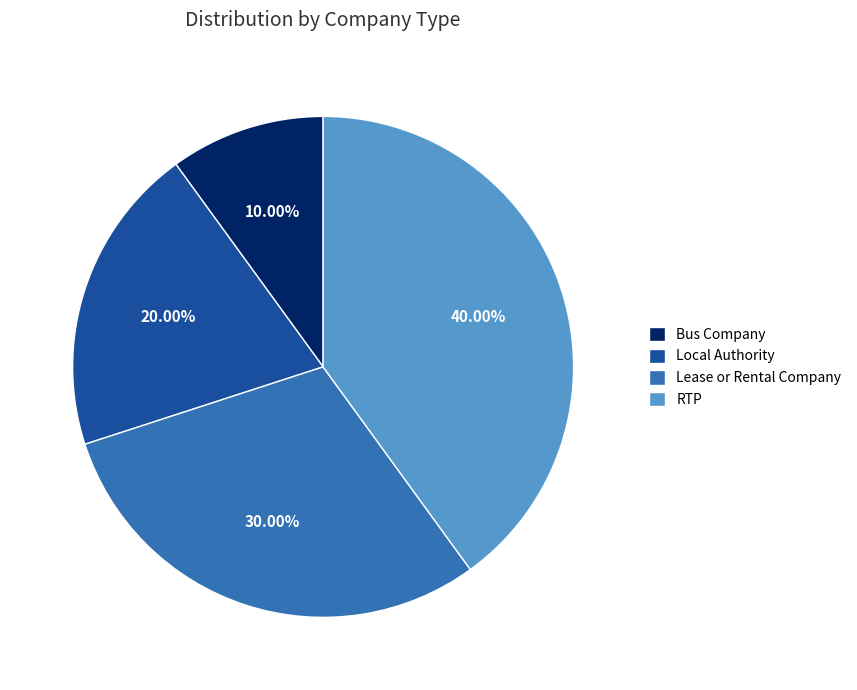

To the nearest percent, what percentage of the pie is Lease or Rental Company?

30%